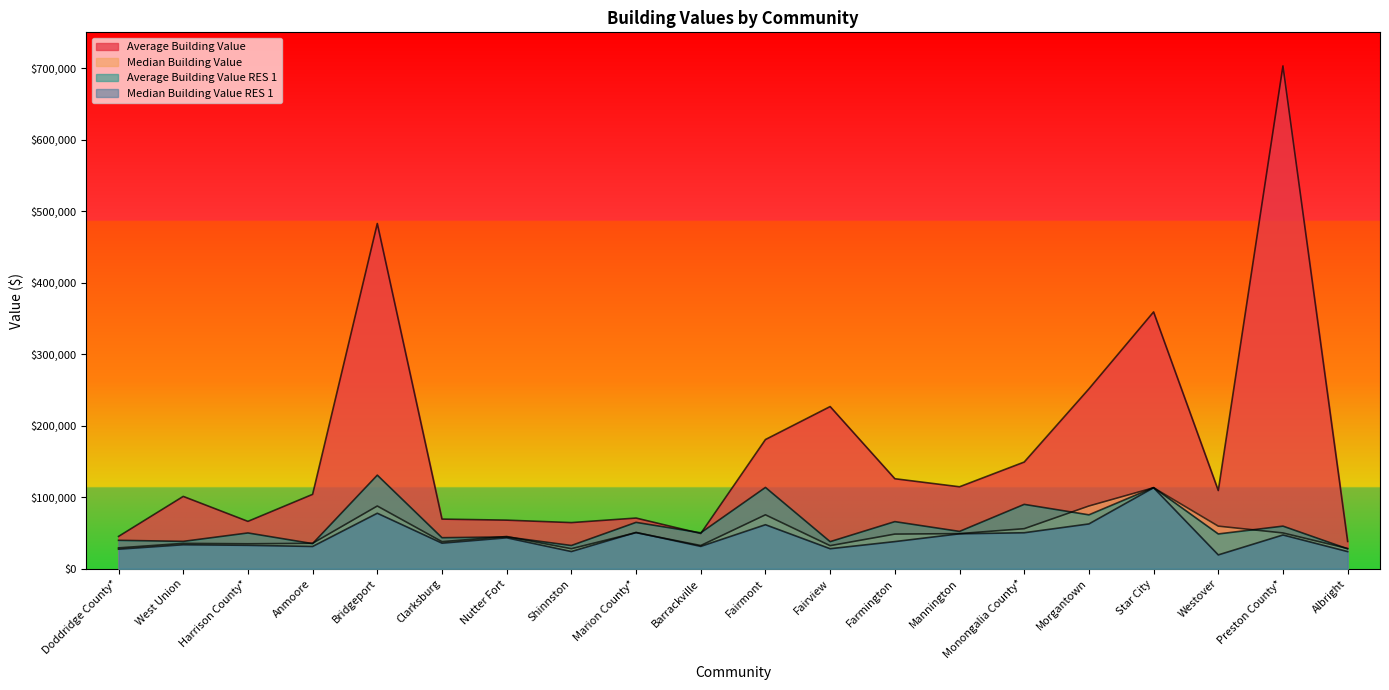

How many series are shown in this chart?

4